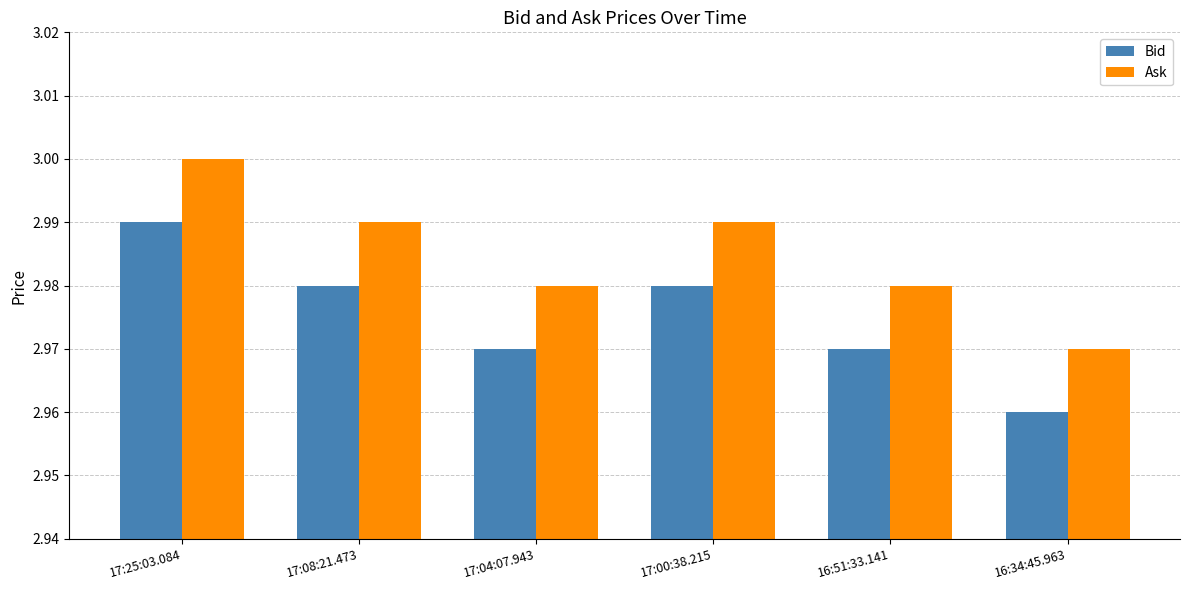

Where is Bid nearest to the value 2?

16:34:45.963